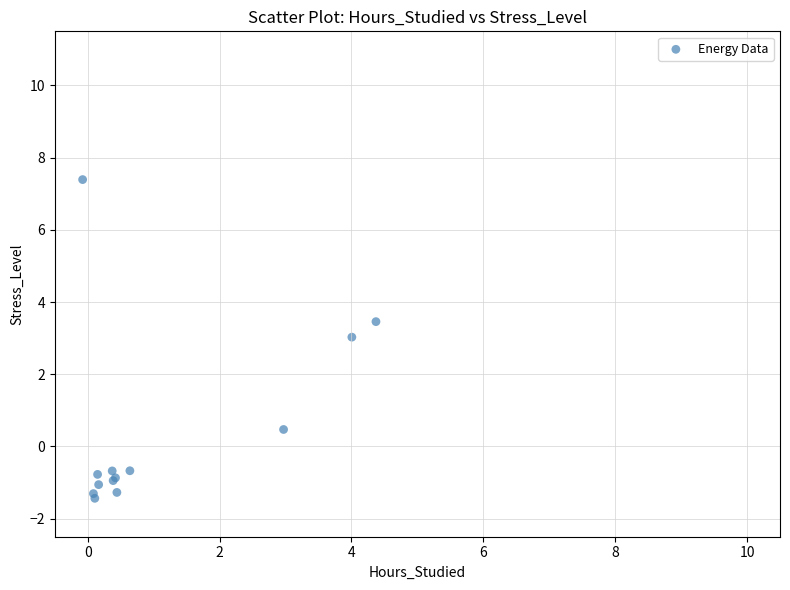

What Y value in the scatter plot is closest to 2?

3.0